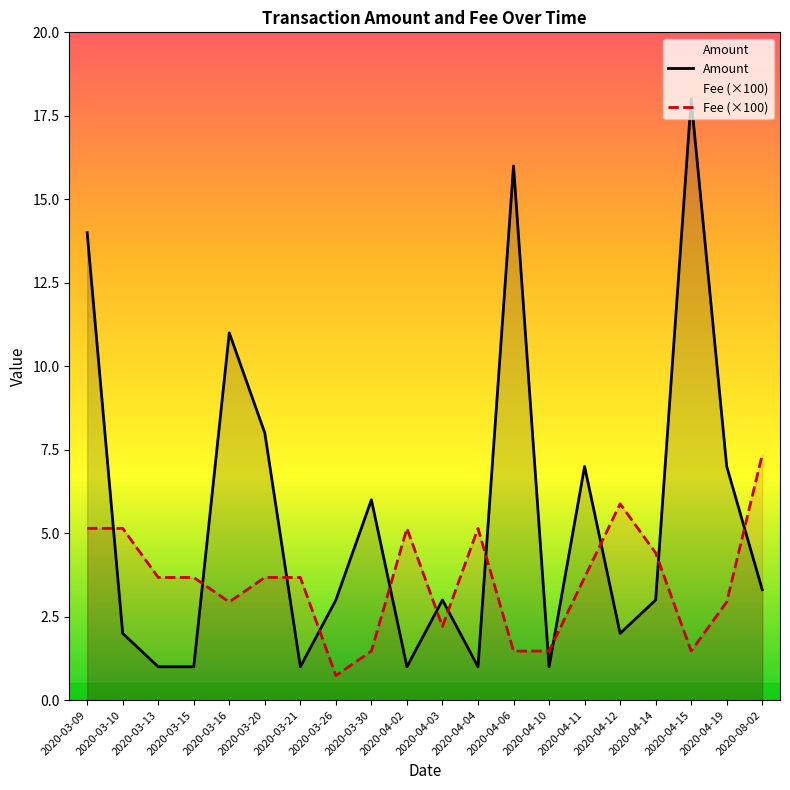

Which series has the largest range (max minus min)?

Amount